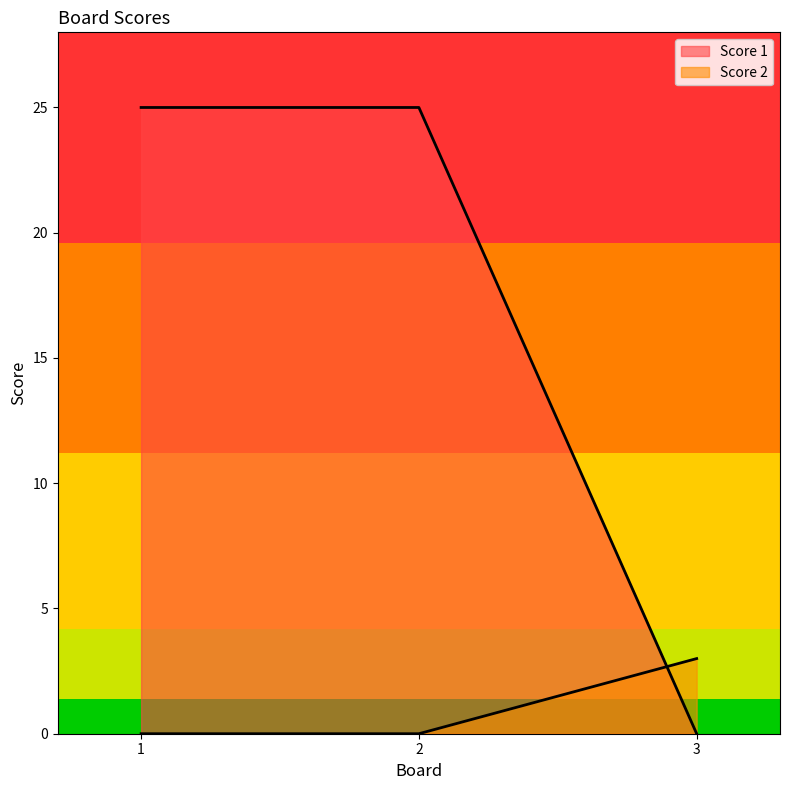

At how many categories does at least one series exceed 5?

2